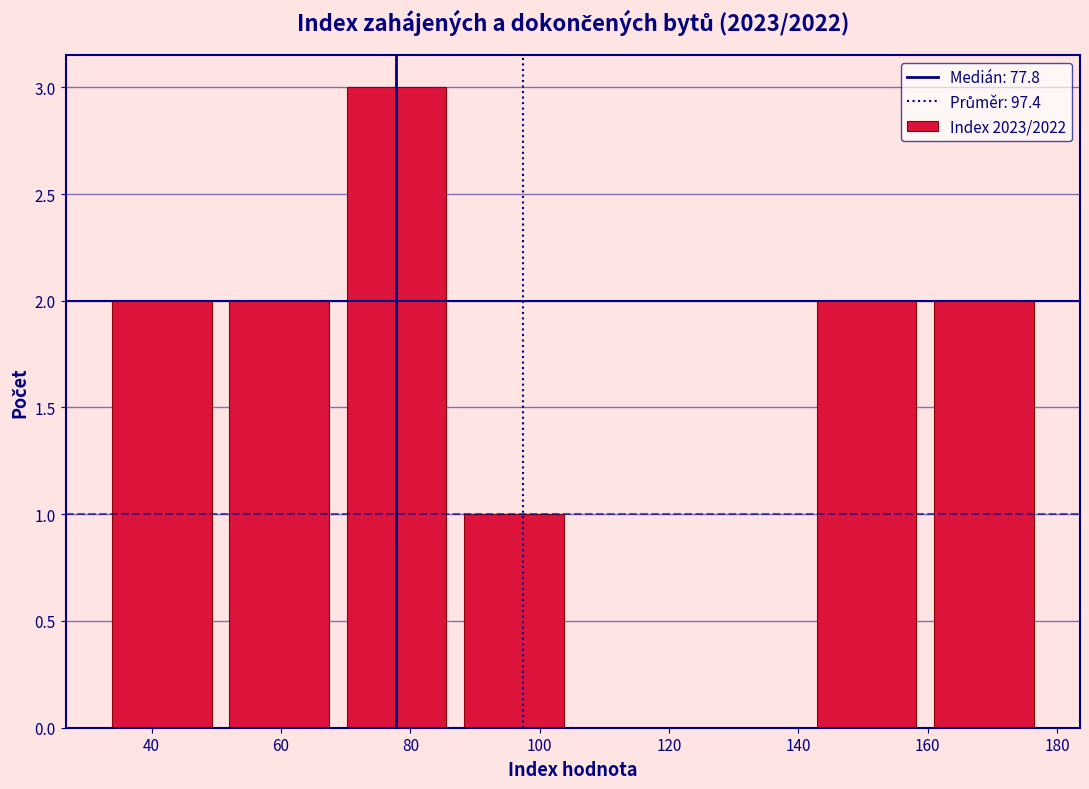

Over which range of the x-axis is the bar tallest?

68 to 86